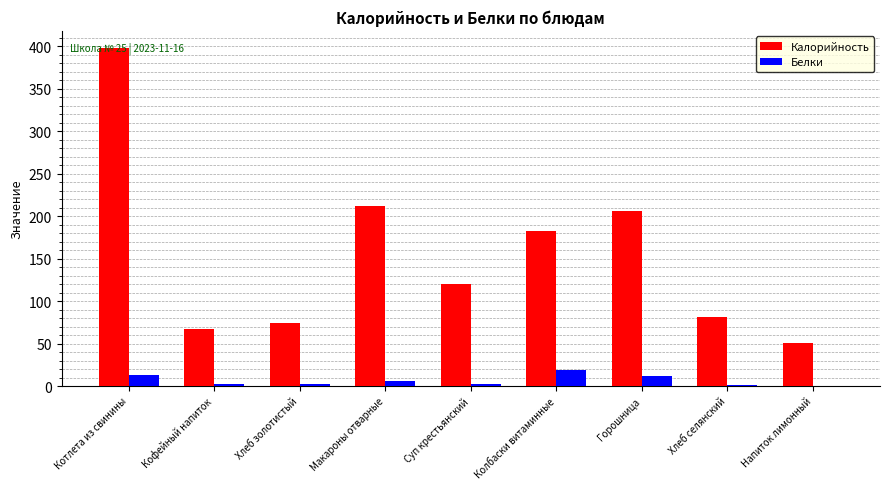

True or false: Калорийность has a value of 398.5 at Котлета из свинины.

True